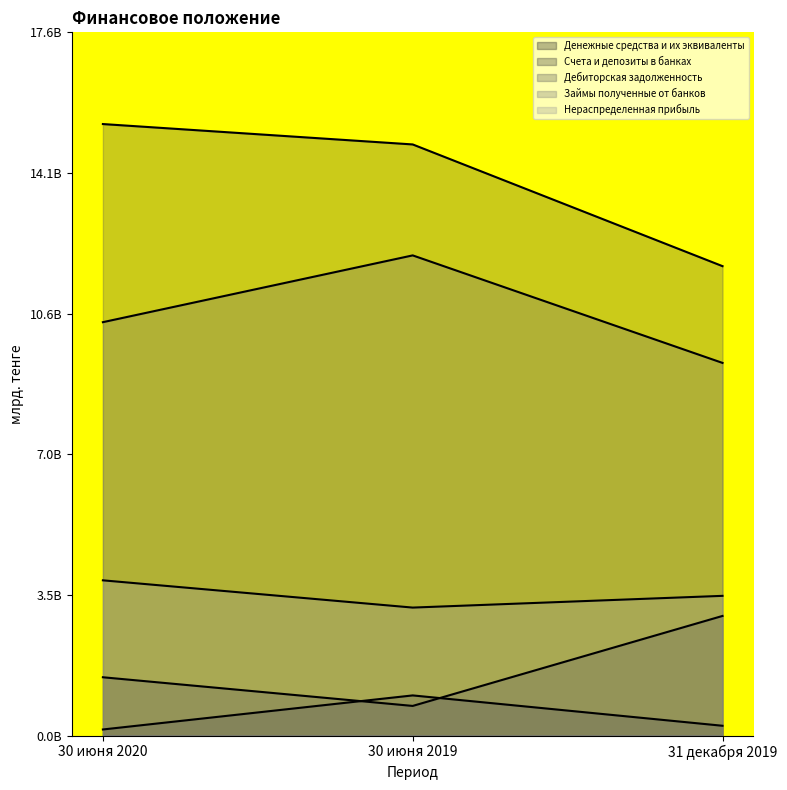

What is the sum of the Займы полученные от банков values at 30 июня 2019 and 31 декабря 2019?

21.3